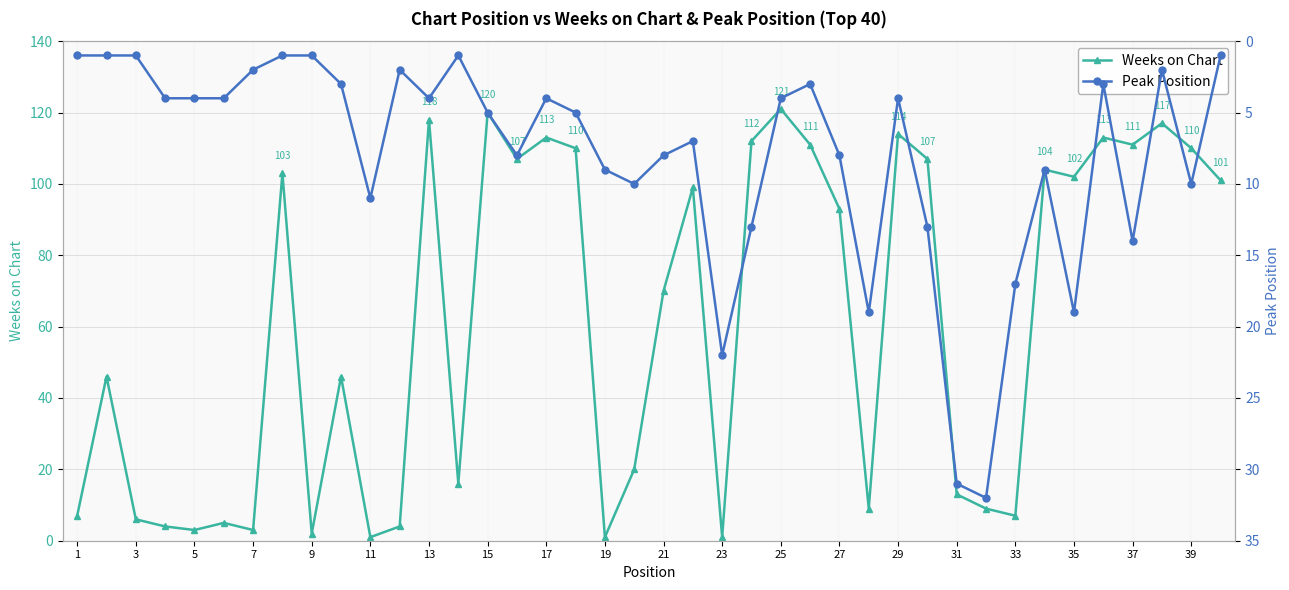

Where is Weeks on Chart nearest to the value 61?

21